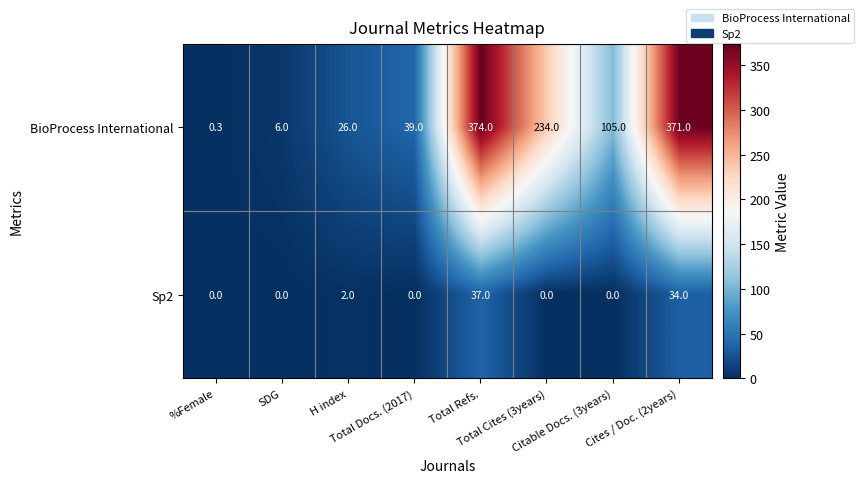

What is the spread (max minus min) of values at Total Refs.?

337.0